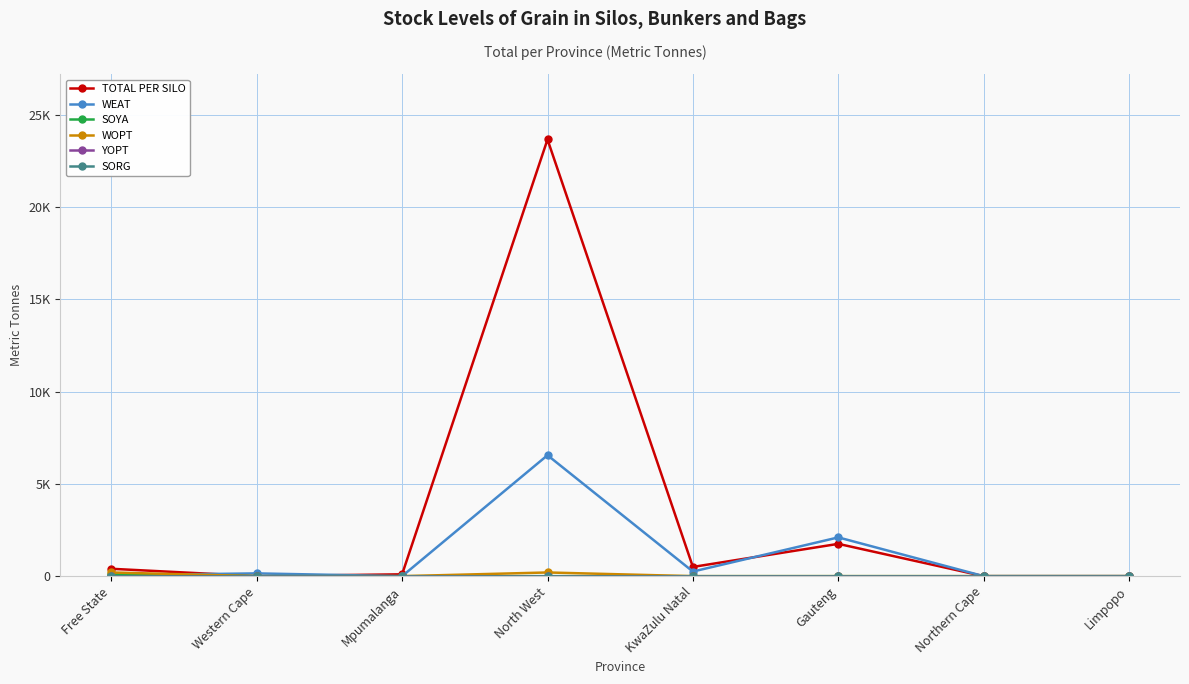

Does the chart have visible grid lines?

Yes